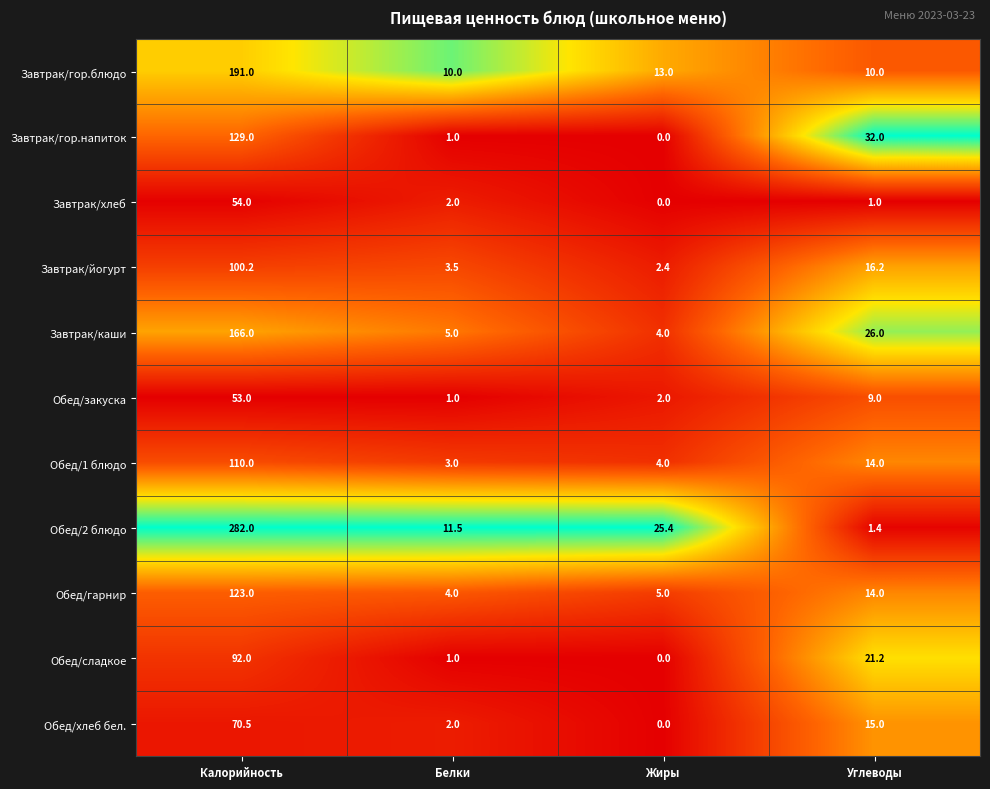

What is the maximum value shown in the chart?

282.0